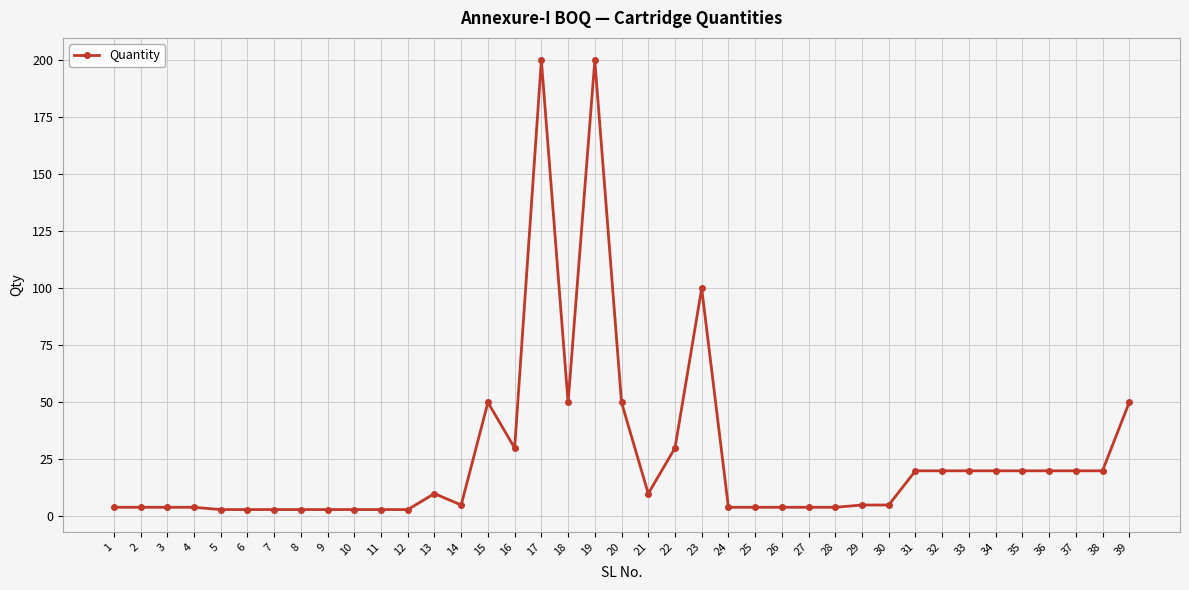

What is the maximum value shown in the chart?

200